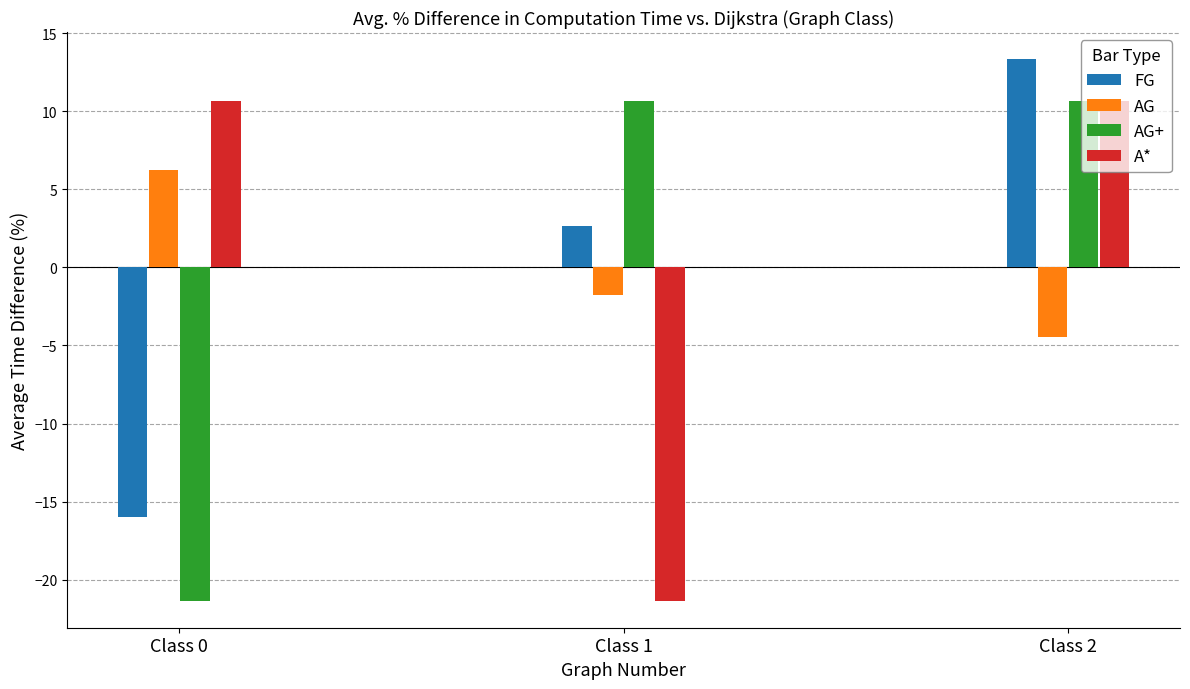

How many values in the AG series are below -1?

2